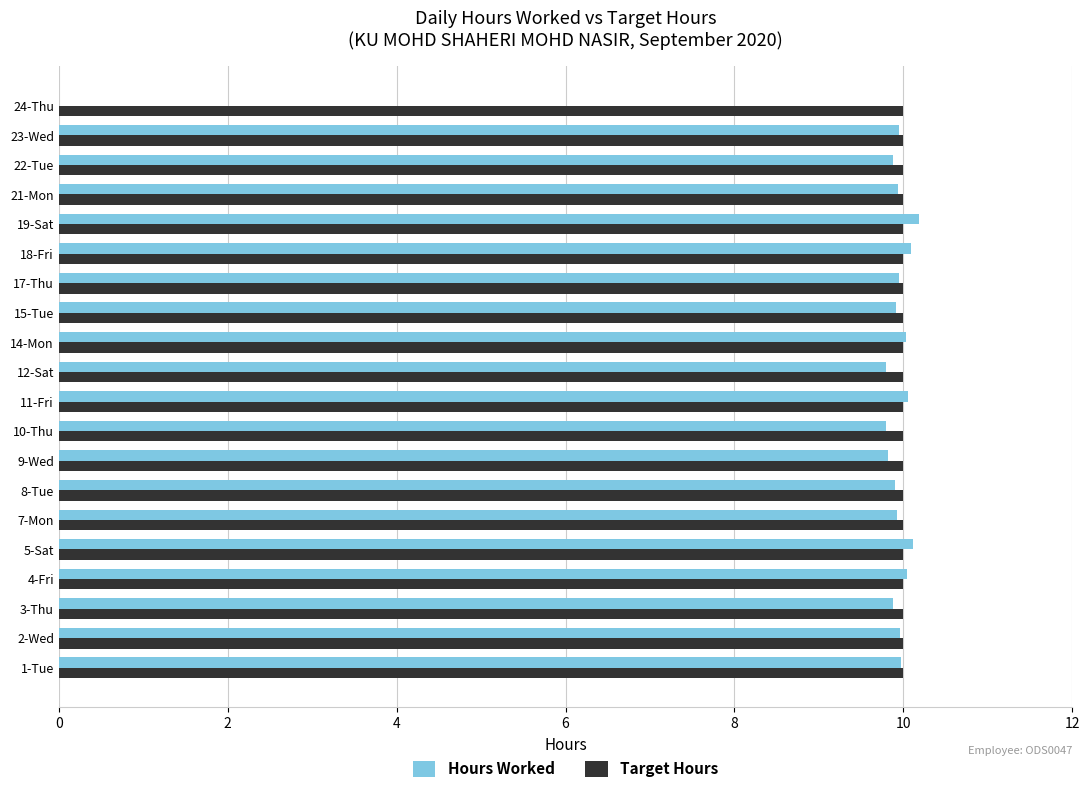

Read the Hours Worked value at 1-Tue.

10.0